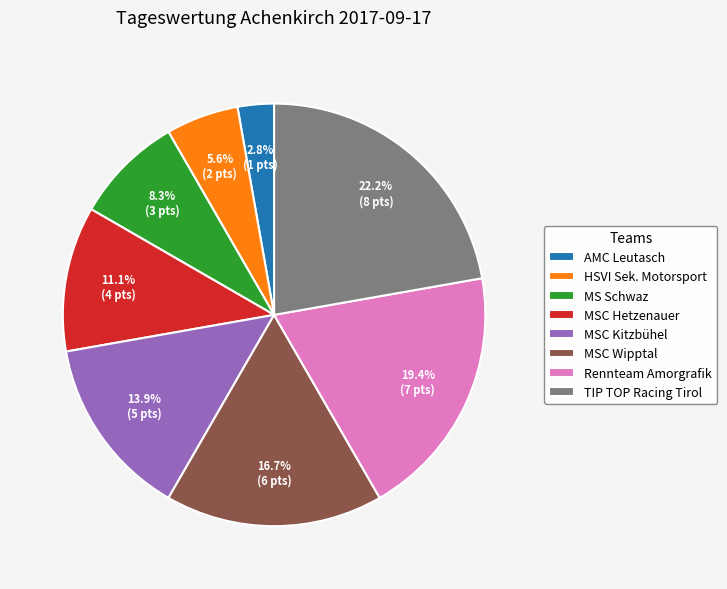

Which slice is the smallest?

AMC Leutasch